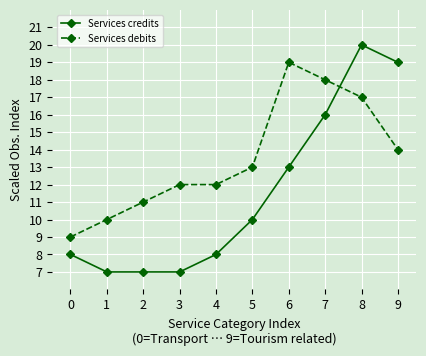

How many data points in Services debits are less than 13?

5